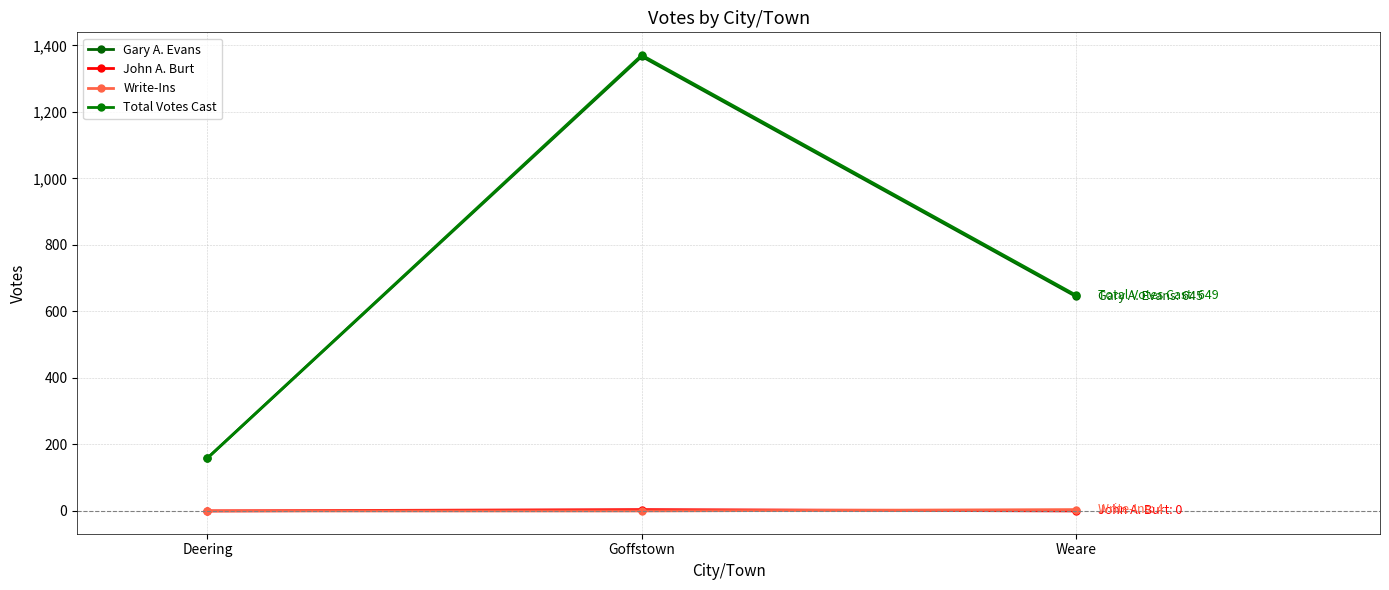

How many series are shown in this chart?

4